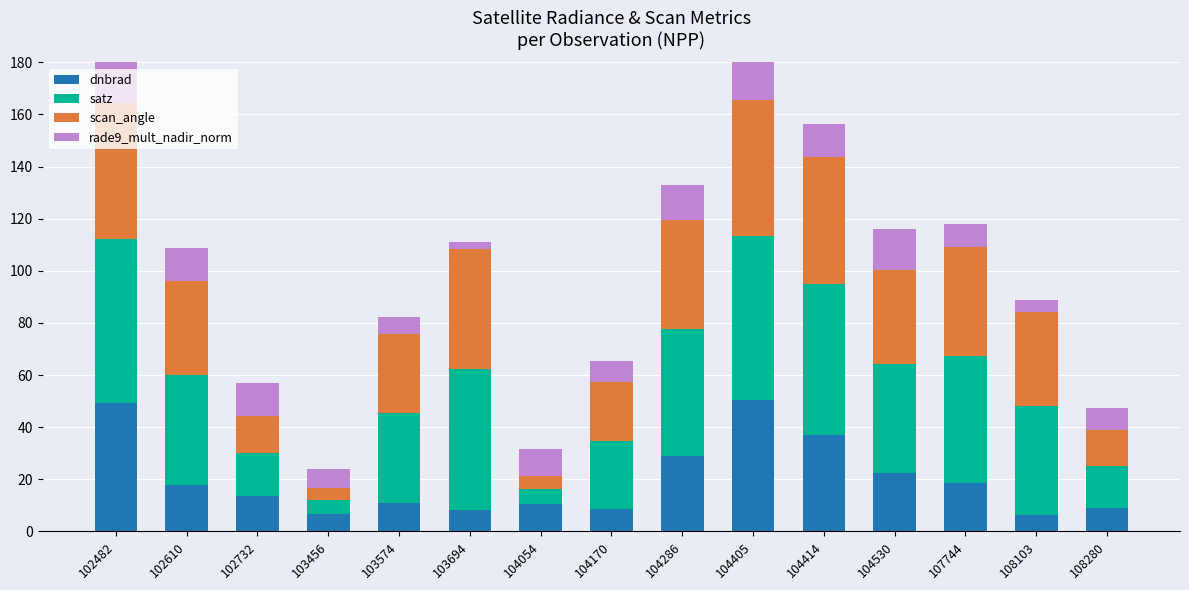

Does the chart contain any negative values?

No